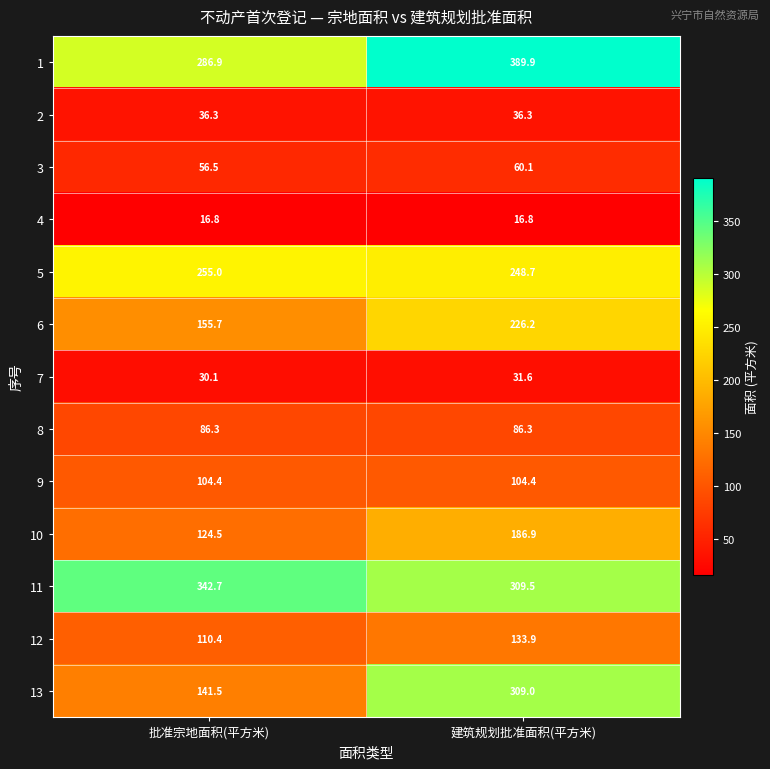

What is the sum of all 3 values?

116.6